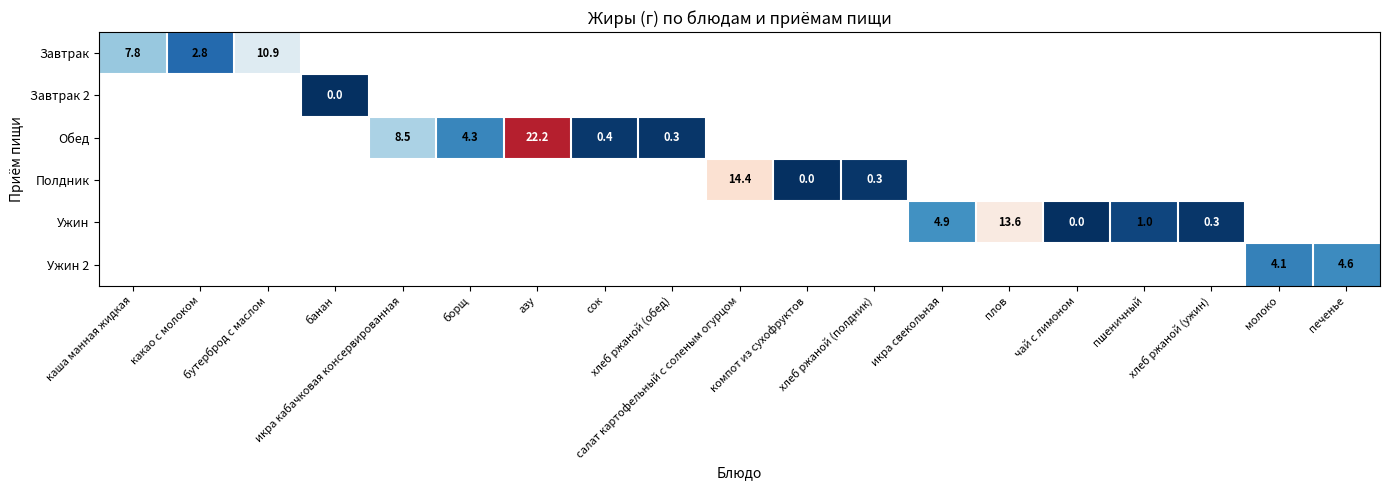

How many positive values does the Ужин series have?

4